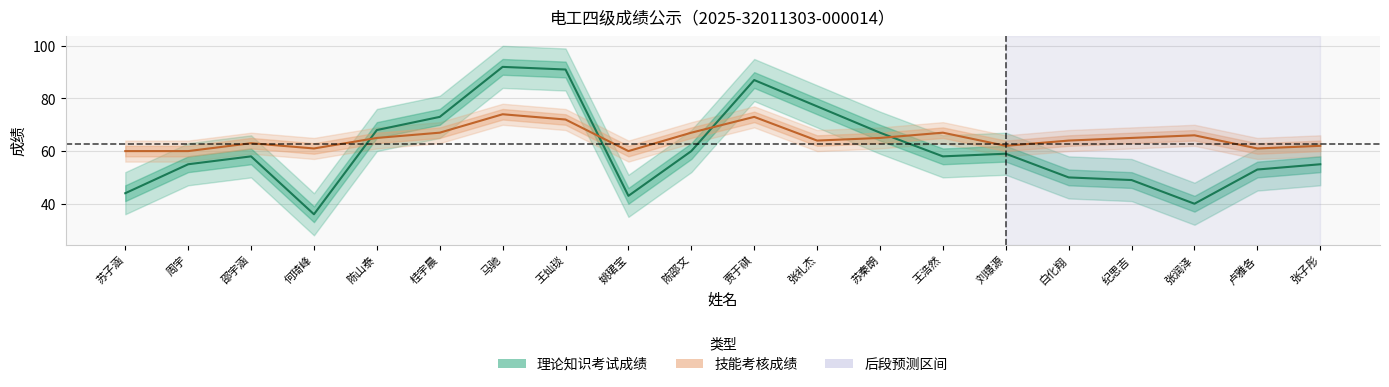

At 张润泽, list the series in order from smallest to largest.

理论知识考试成绩, 技能考核成绩